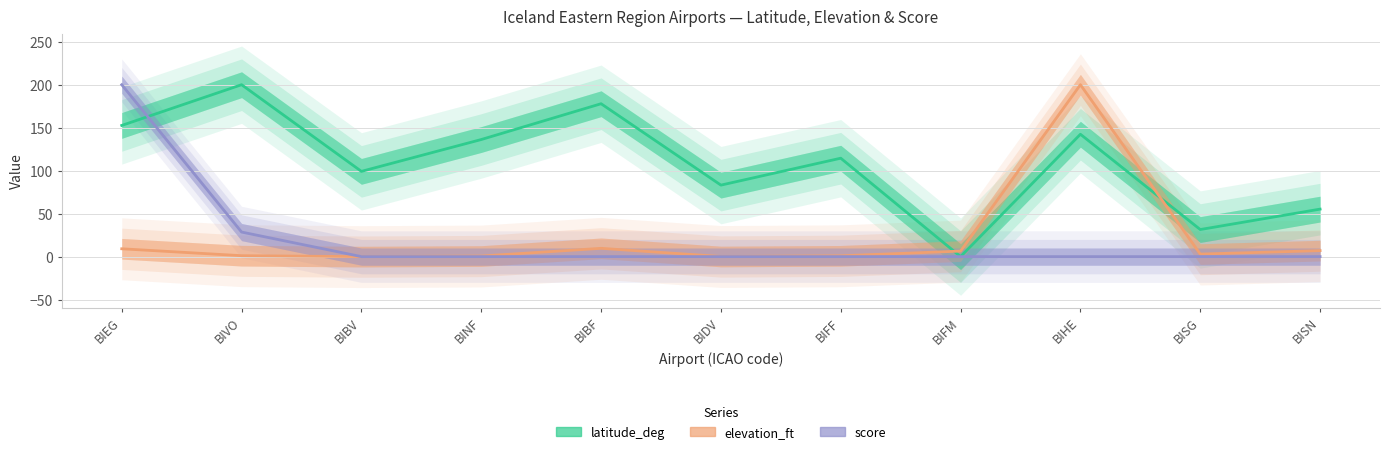

Where do latitude_deg and elevation_ft first cross each other?

BIFF and BIFM